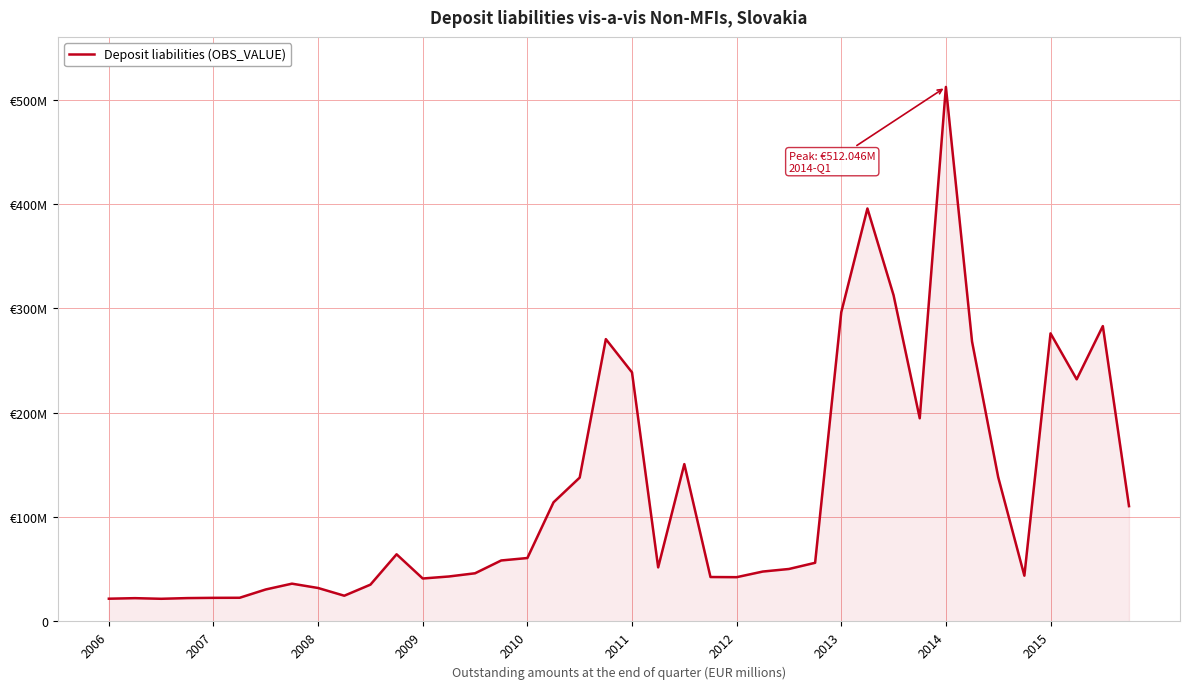

What is the sum of all values?

4872.0